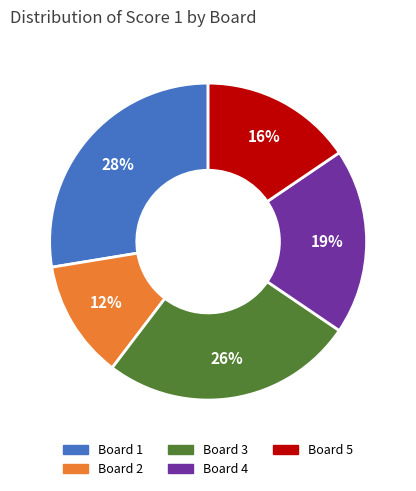

Does Board 5 represent more than half of the total?

No